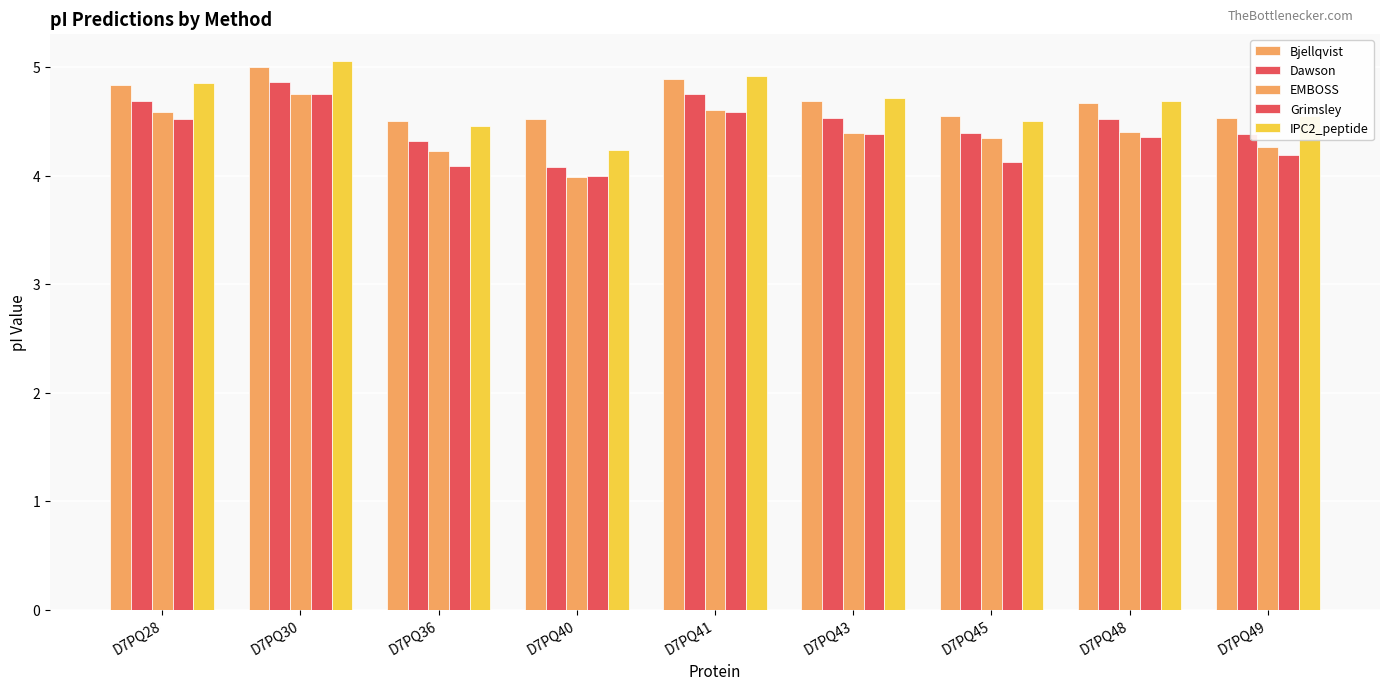

How many series are shown in this chart?

5